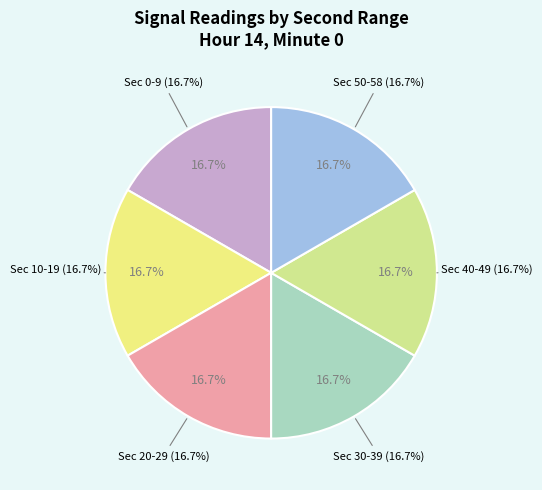

Is the sum of 46 and 58 greater than half?

No